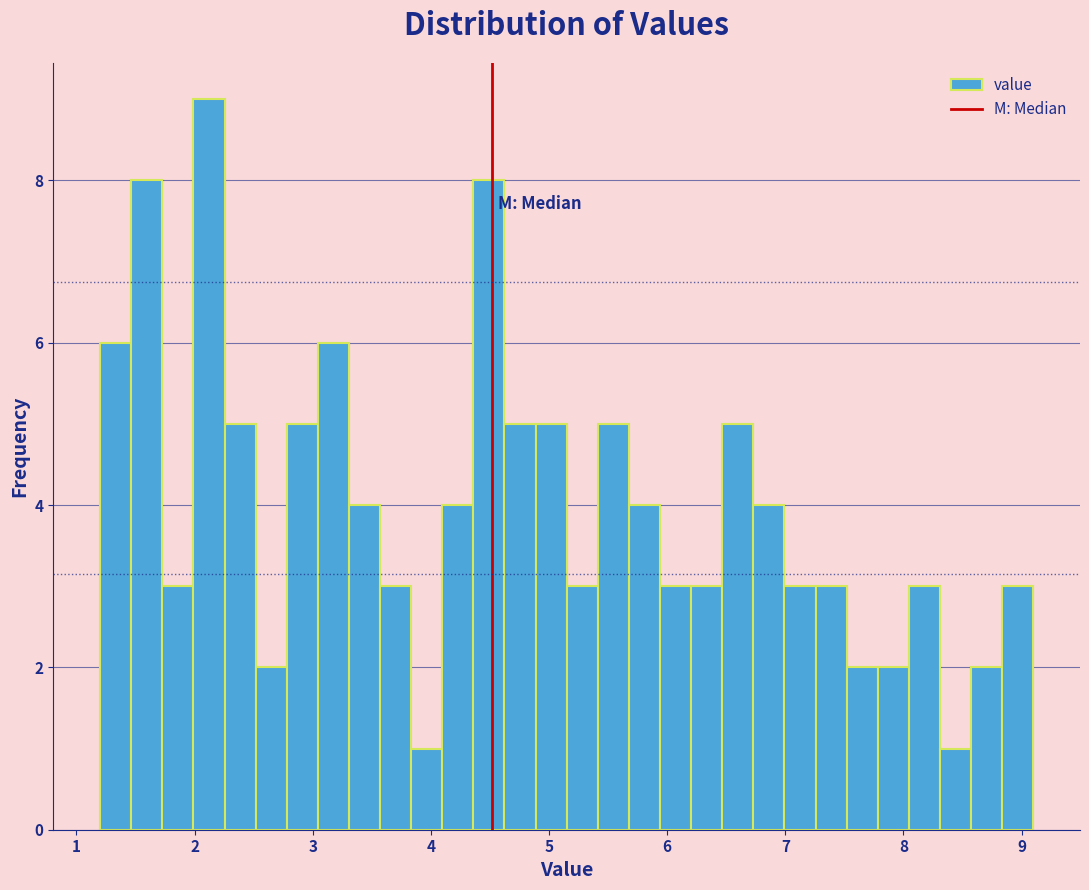

Read against the x-axis, roughly where is the centre of the tallest bar?

2.1